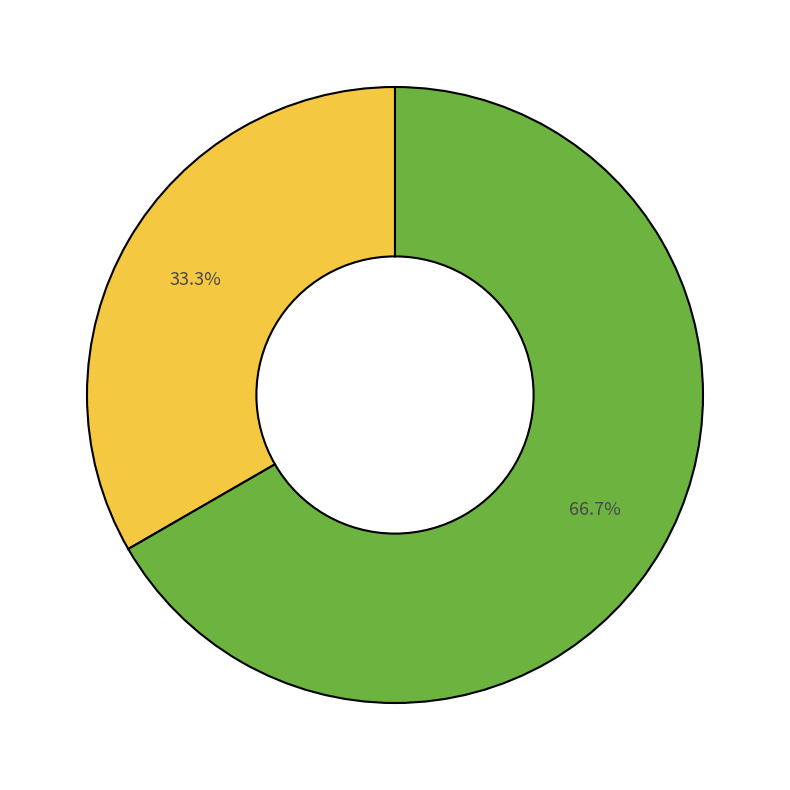

Does any single category account for the majority?

Yes